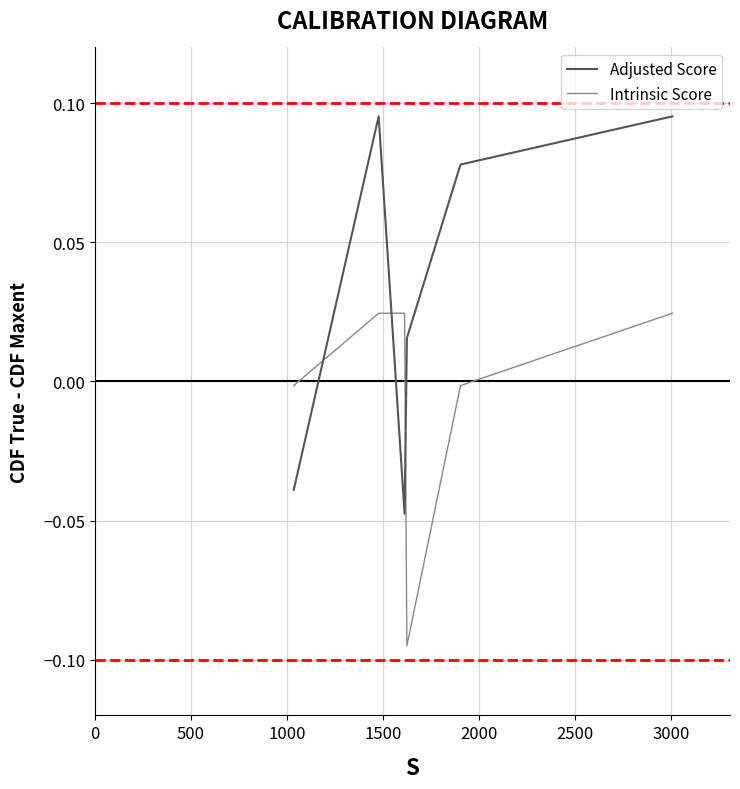

Which has a higher value, 3000 or 2500?

3000